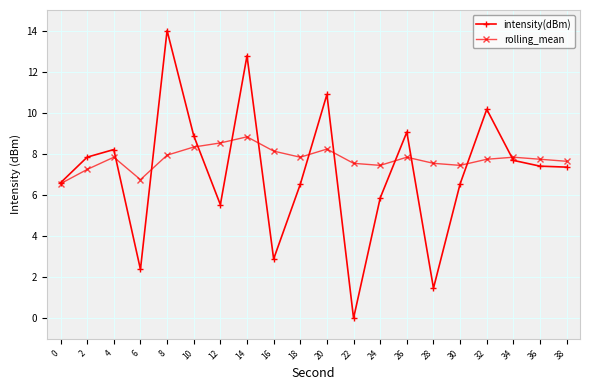

The rolling_mean series shows 2.4 at 34. True or false?

False